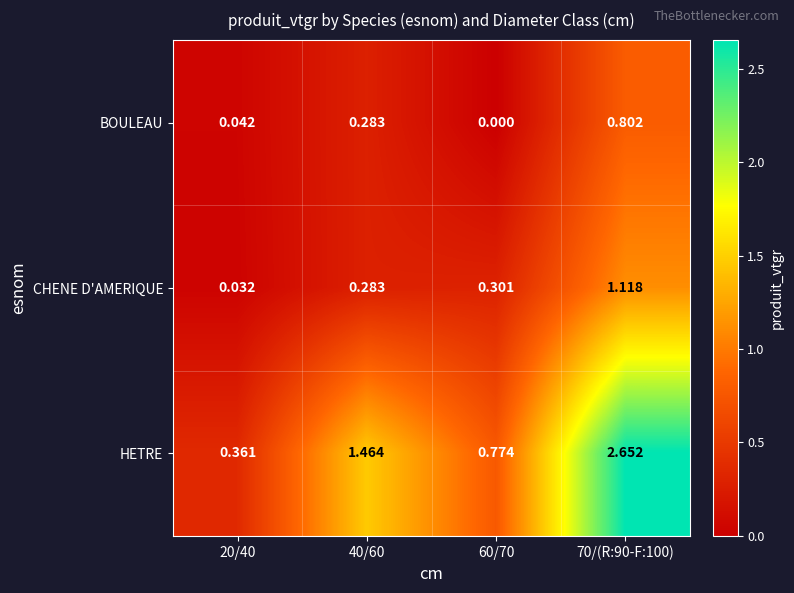

Which series has the largest range (max minus min)?

HETRE